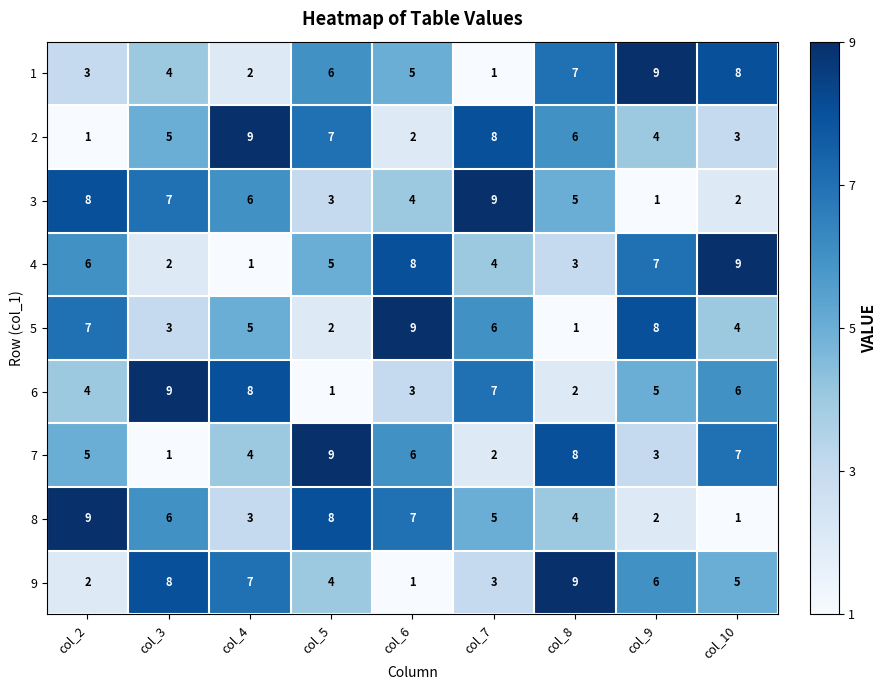

What is the difference between the maximum and minimum values in the 1 series?

8